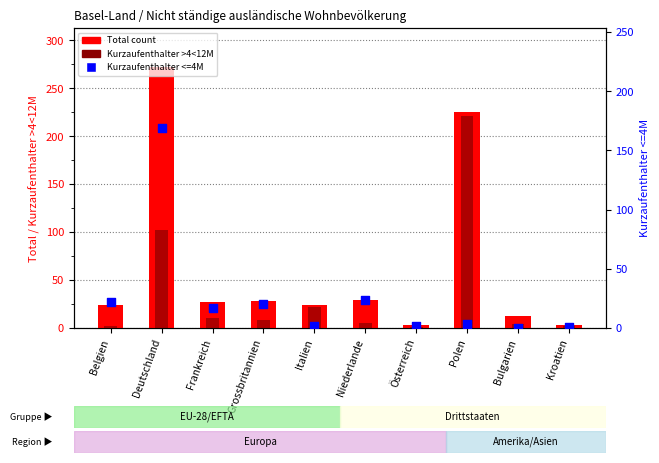

Which series has the largest total across all categories?

Total count